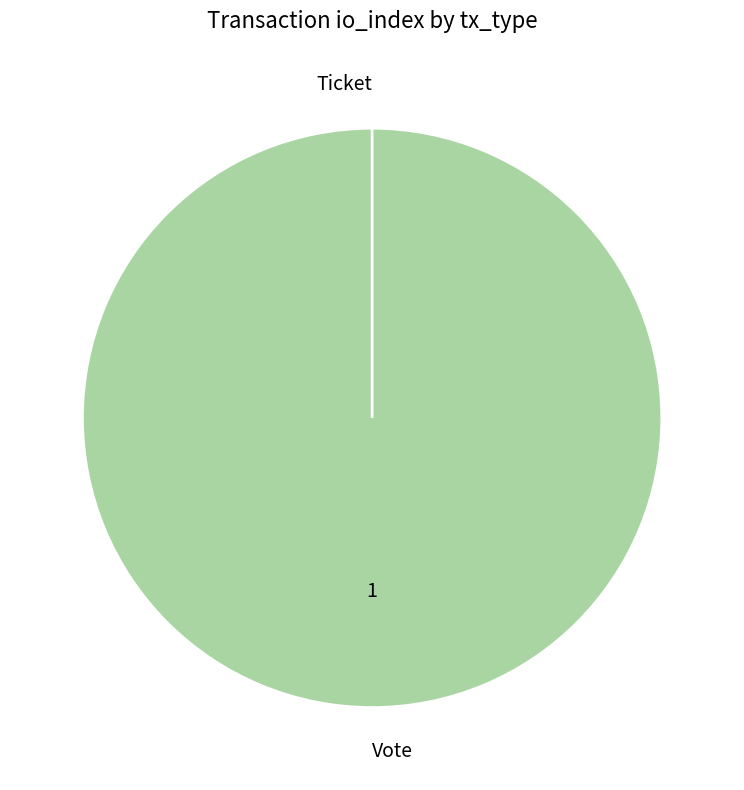

To the nearest percent, what percentage of the pie is Vote?

100%